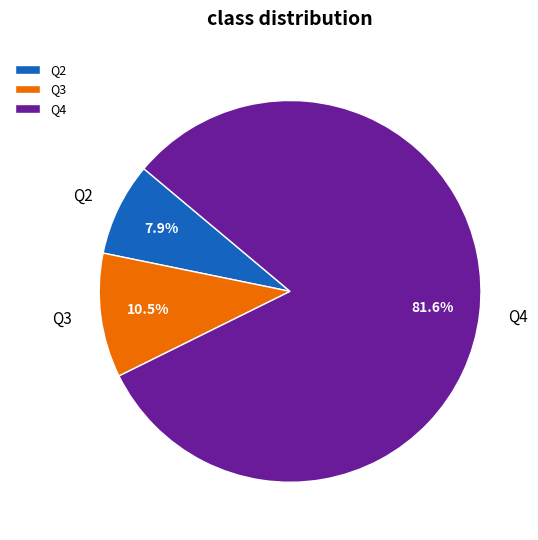

Rank the categories by value from lowest to highest.

Q2, Q3, Q4